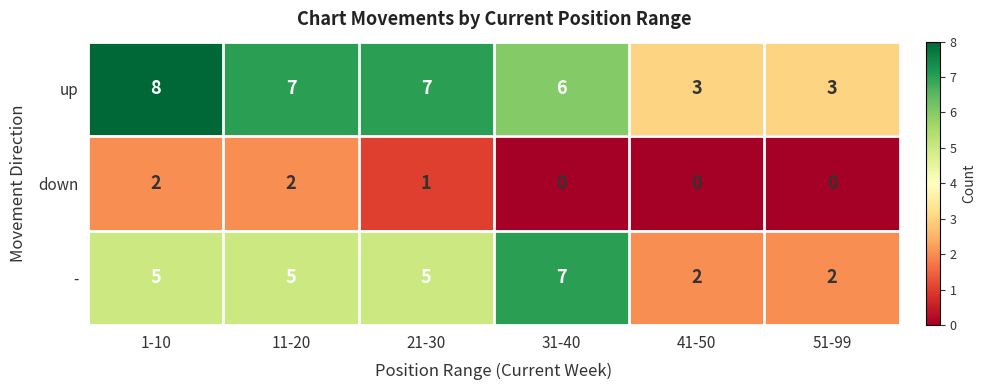

Which category has the highest value across all series?

1-10